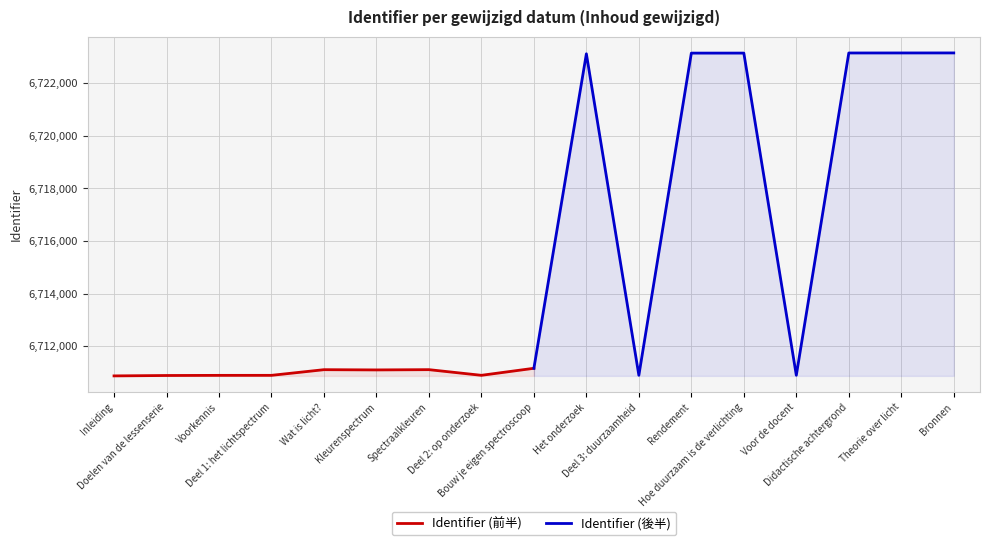

What is the highest value of the Identifier (前半) series?

6711163